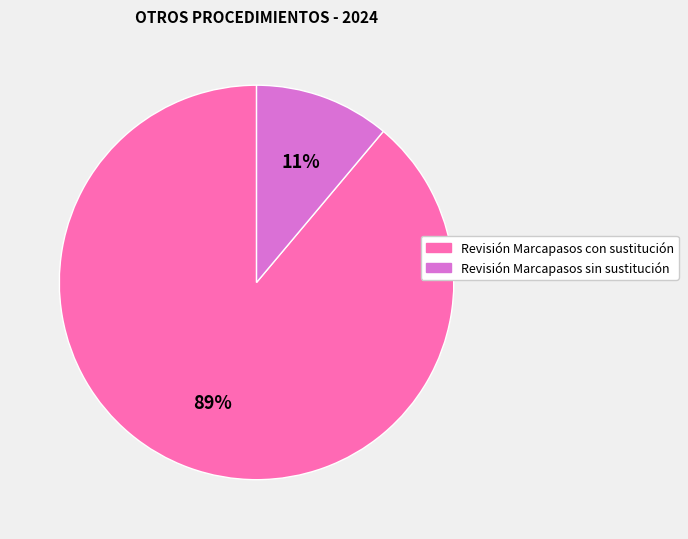

How many slices are in this pie chart?

2